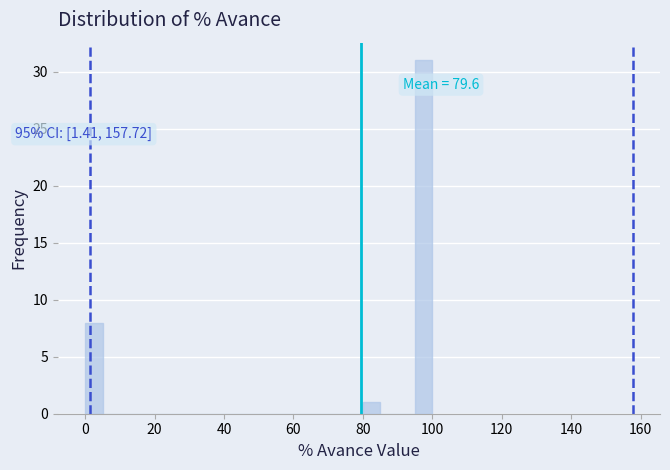

Around what value on the x-axis is the tallest bar? Give the approximate position of its centre, as read against the axis.

98